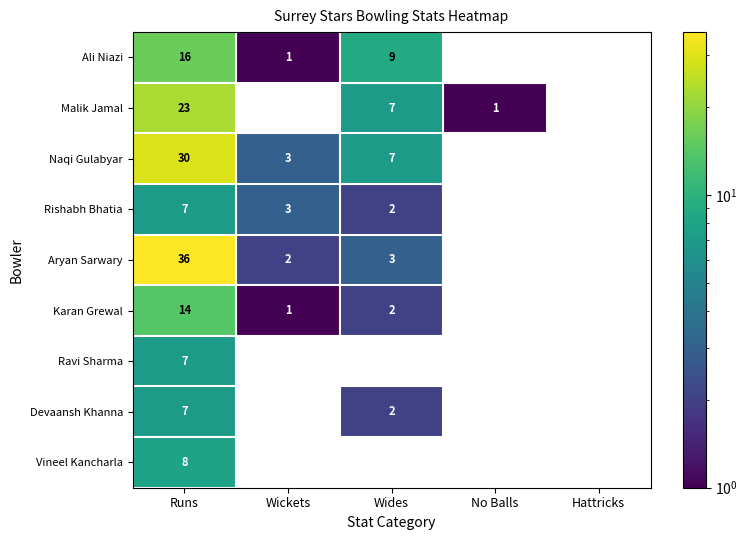

What is the difference between the second highest and second lowest values in the Malik Jamal series?

7